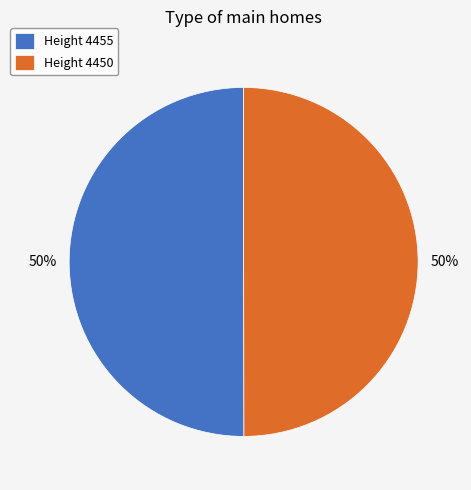

True or false: Height 4450 accounts for 63% of the total.

False